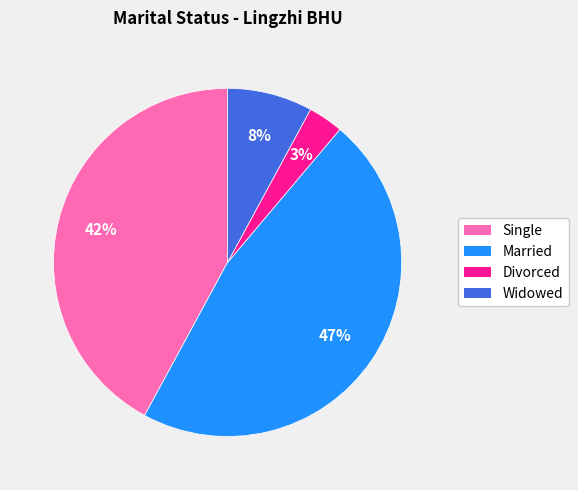

Is there any slice that represents more than half of the pie?

No